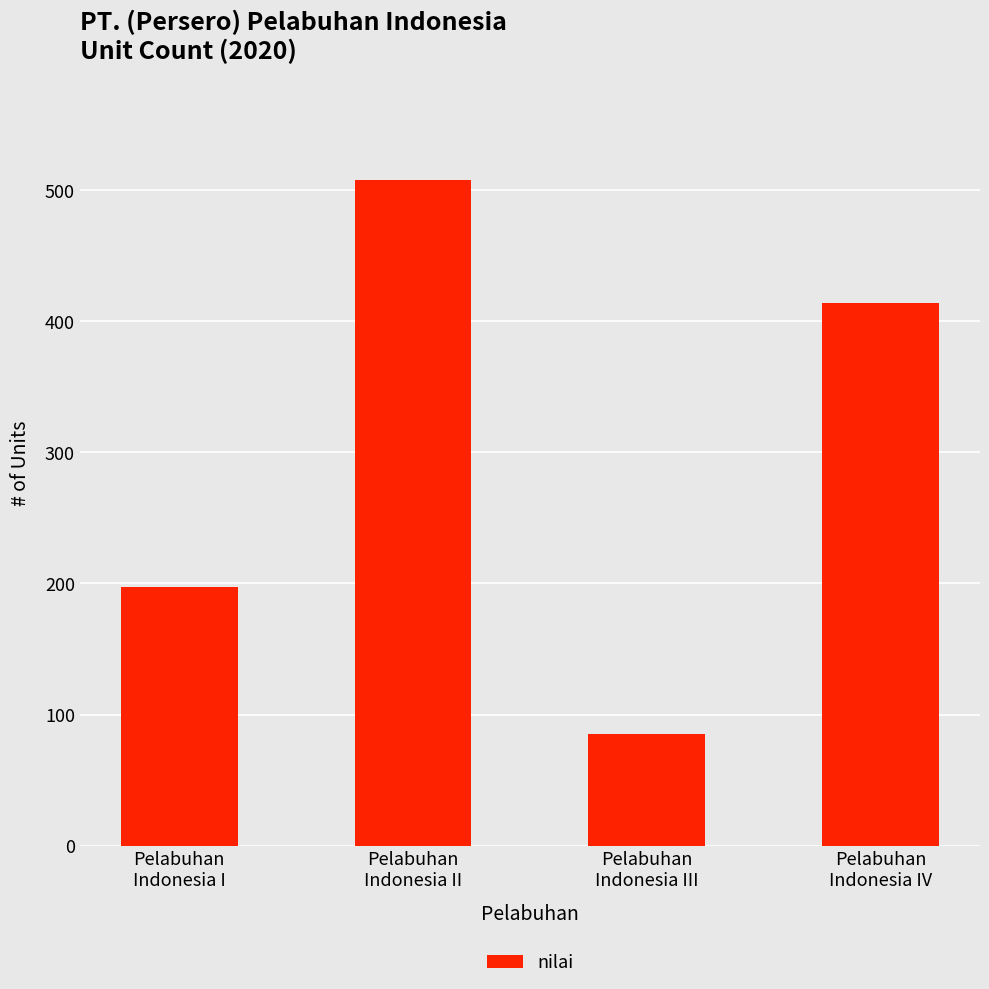

The value at Pelabuhan
Indonesia I is 90. True or false?

False